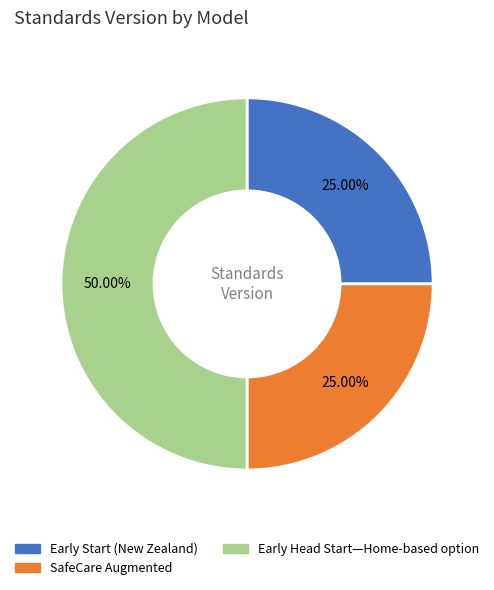

Which slice is the largest?

Early Head Start—Home-based option